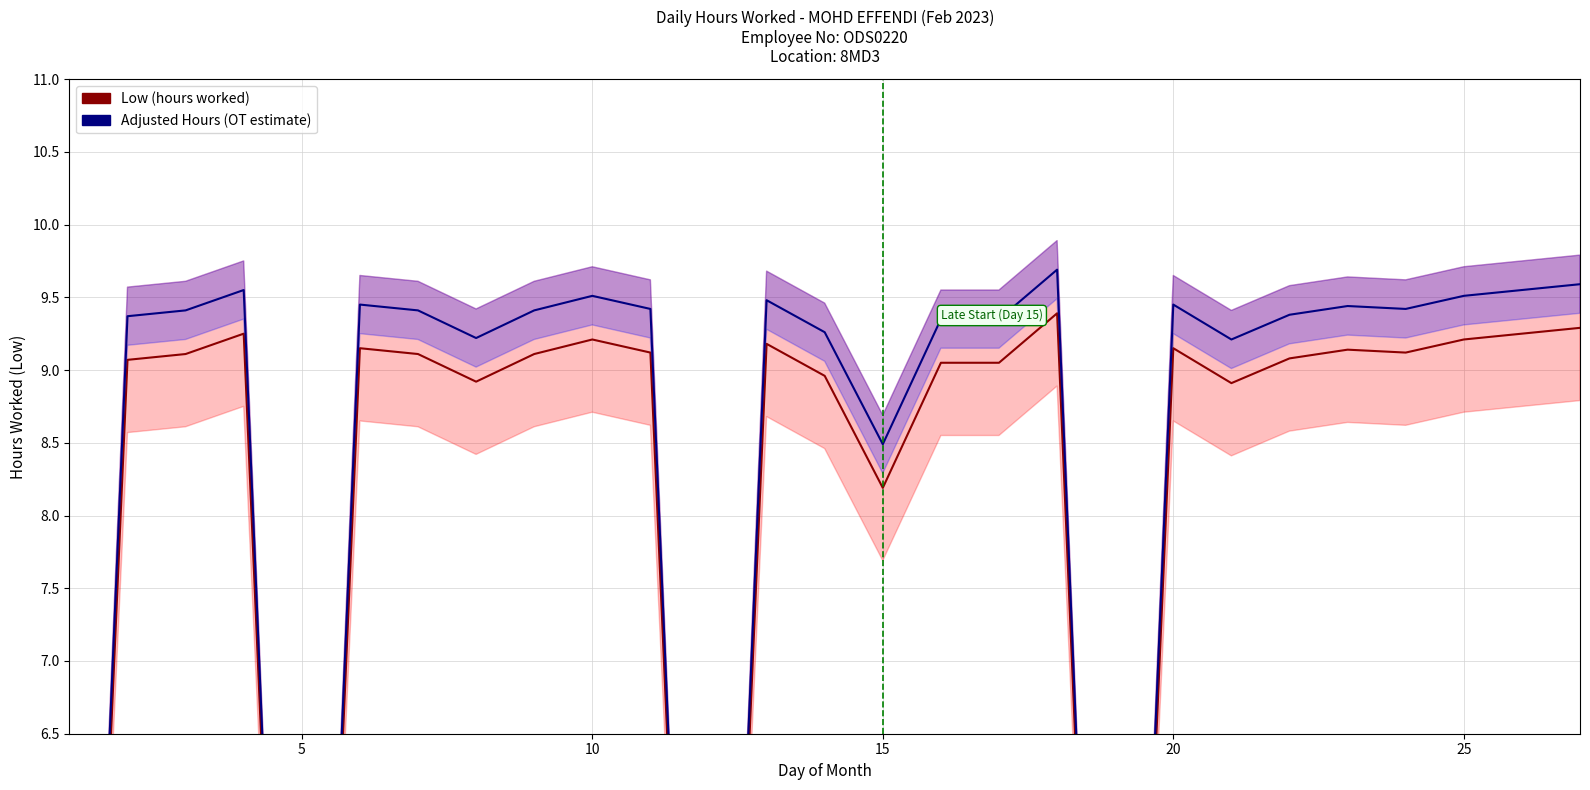

Is the value of Adjusted Hours (OT estimate) at 25 greater than the value of Low (hours worked) at 23?

Yes